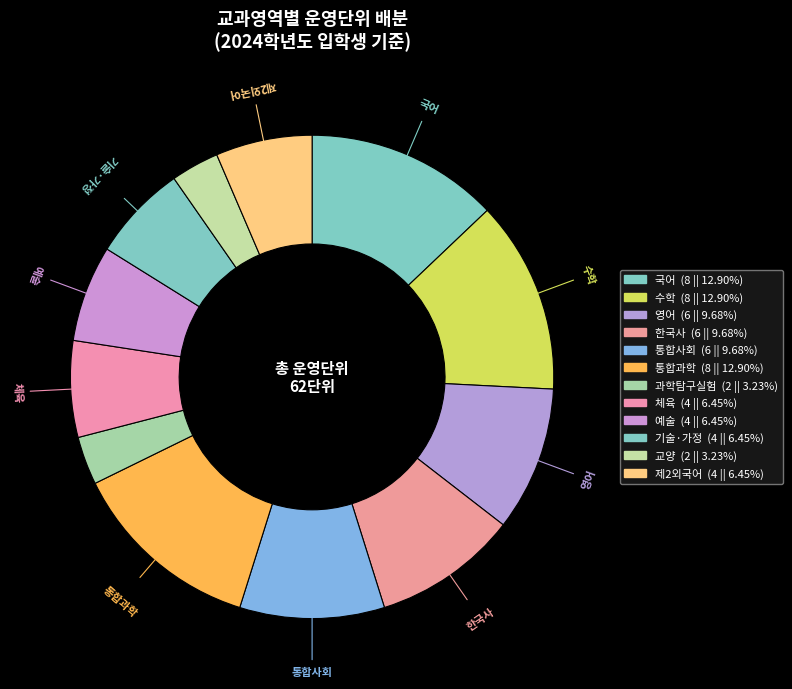

Is it true that 기술·가정 is 6% of the pie?

True